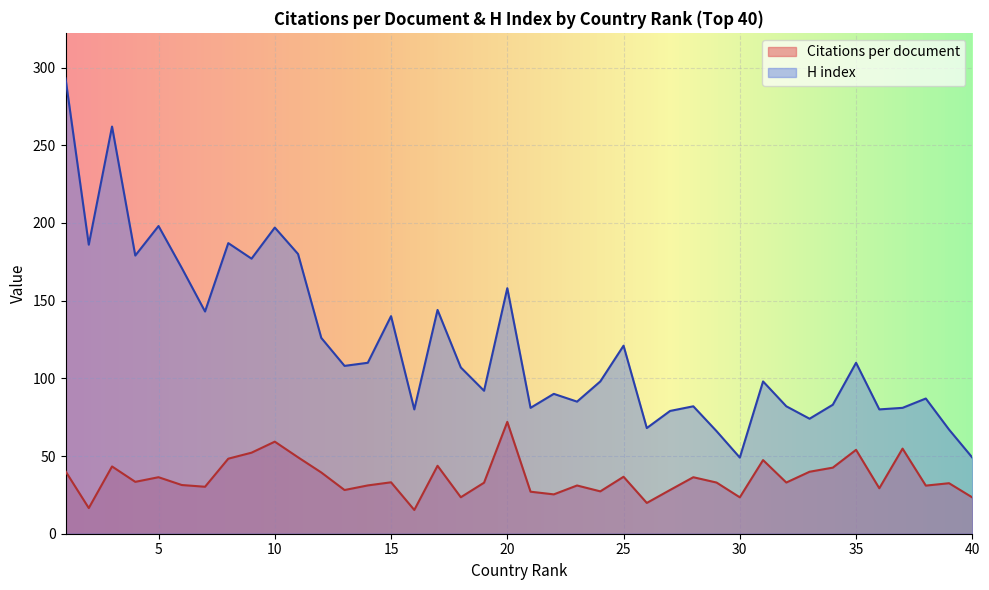

Read the H index value at 25.

121.0